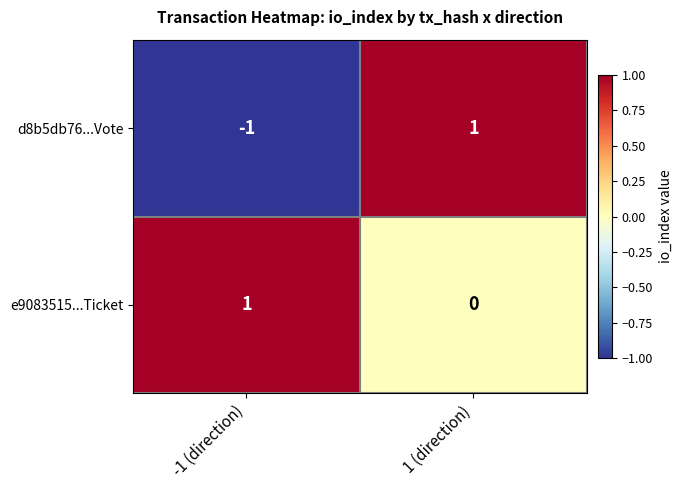

At which label is e9083515...Ticket closest to 0?

1 (direction)